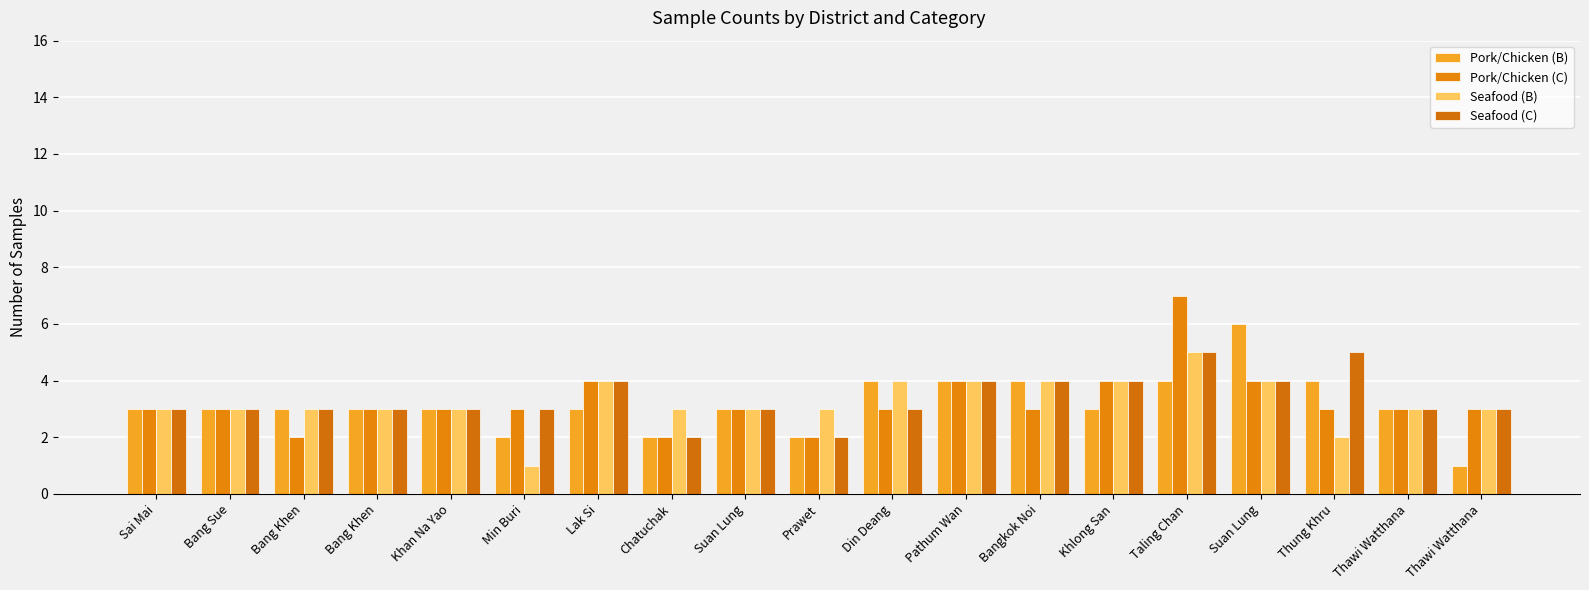

How many data points does each series have?

19